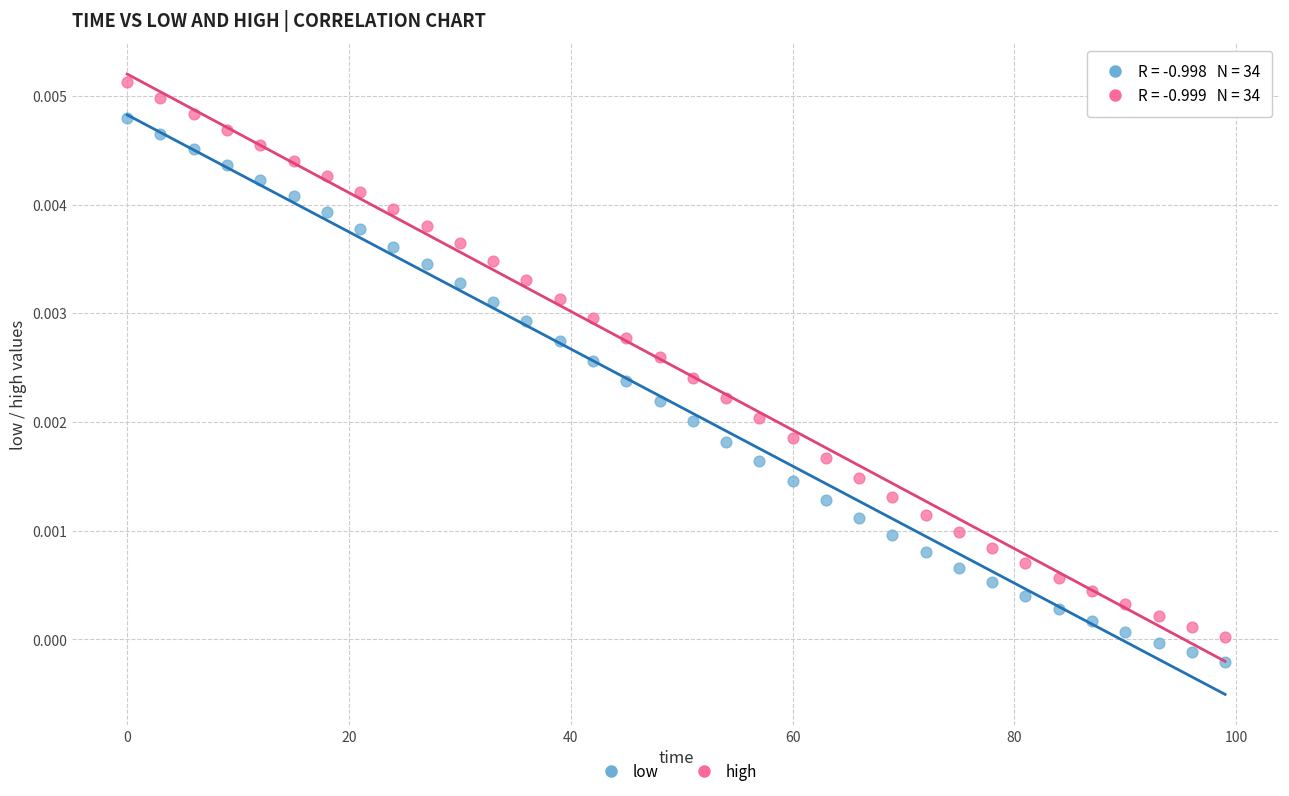

What are all the series names shown in the legend?

low, high